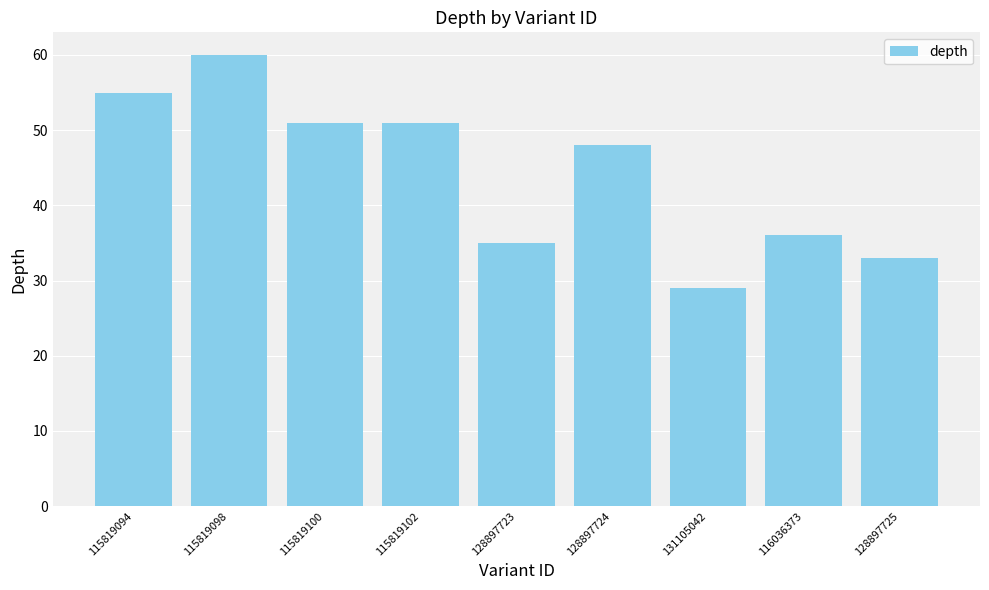

What is the difference between the second highest and minimum values?

26